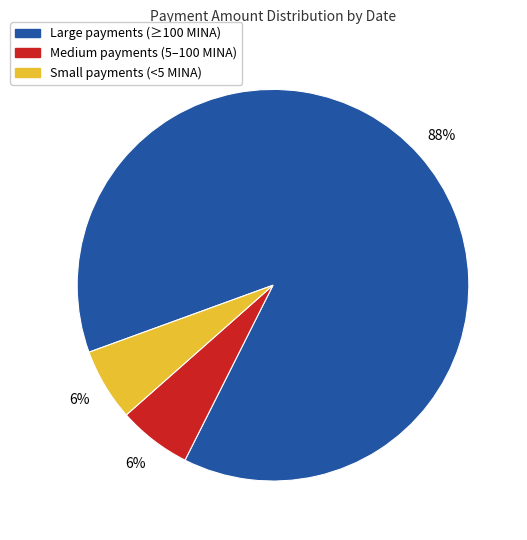

Combined, do Large payments (≥100 MINA) and Medium payments (5–100 MINA) account for over 50%?

Yes